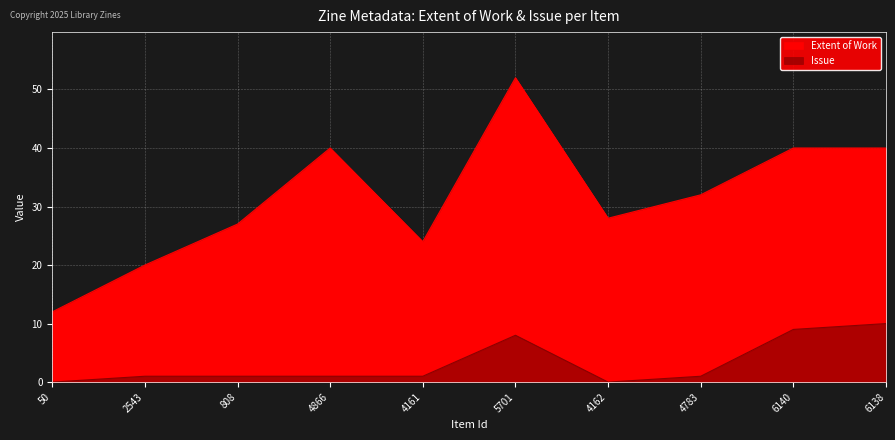

True or false: Extent of Work and Issue intersect in this chart.

False